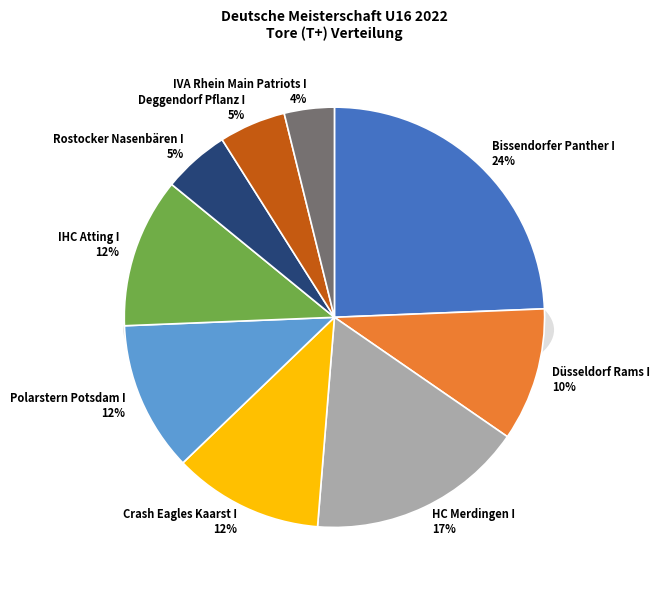

True or false: Crash Eagles Kaarst I accounts for 6% of the total.

False